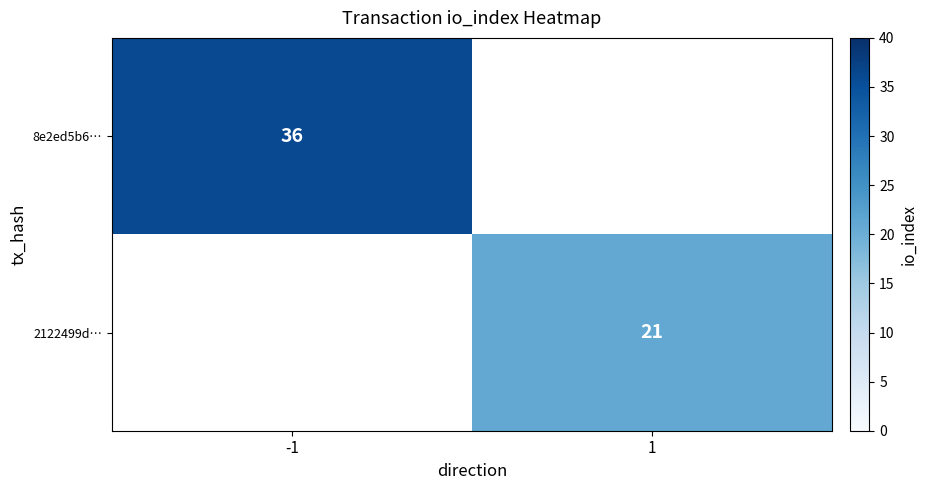

The 8e2ed5b6… series shows 57 at -1. True or false?

False